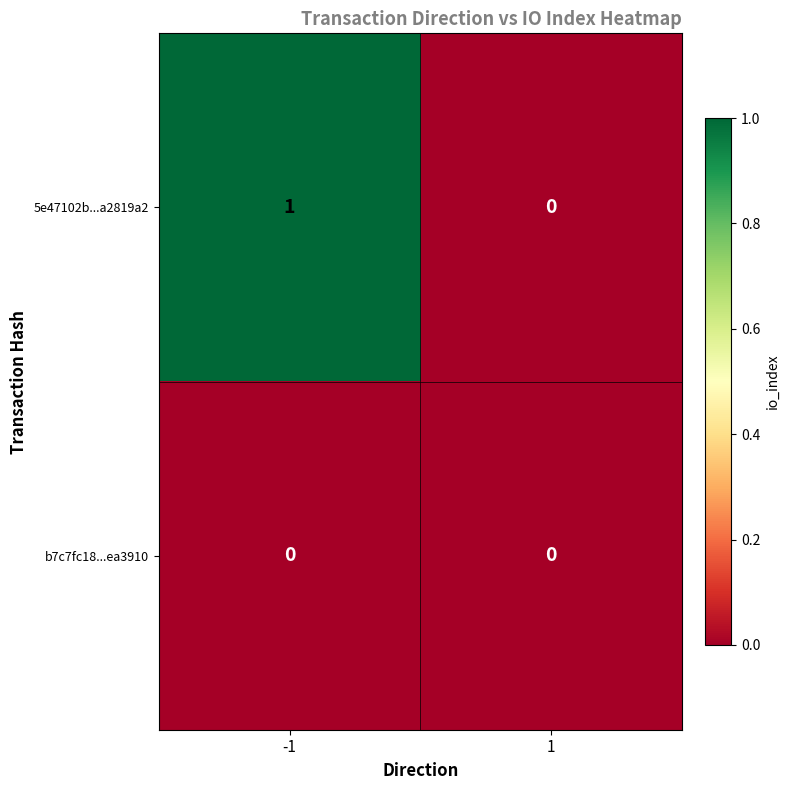

How many series are shown in this chart?

2